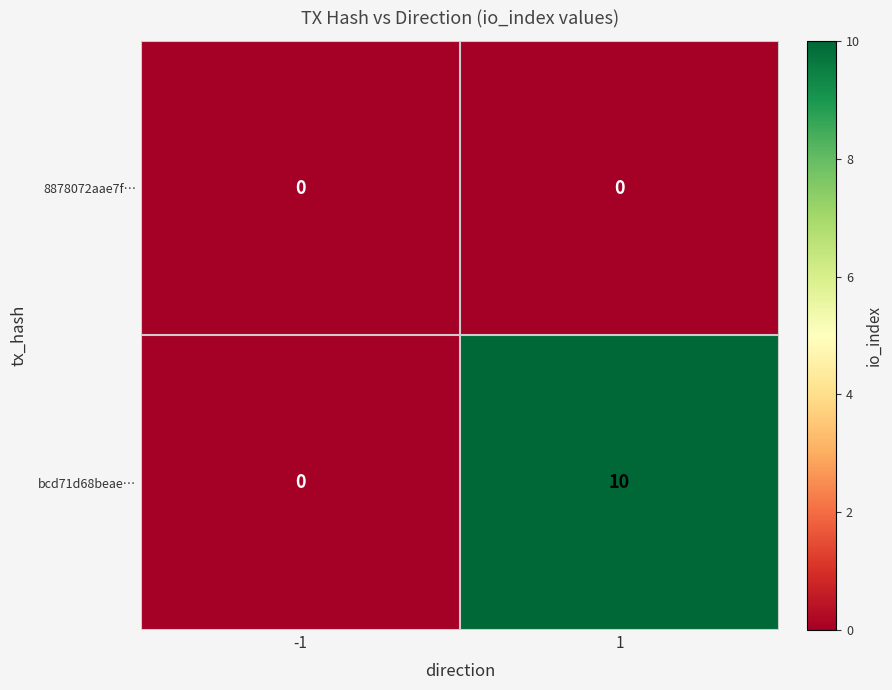

Rank the series by their maximum value, from highest to lowest.

bcd71d68beae…, 8878072aae7f…